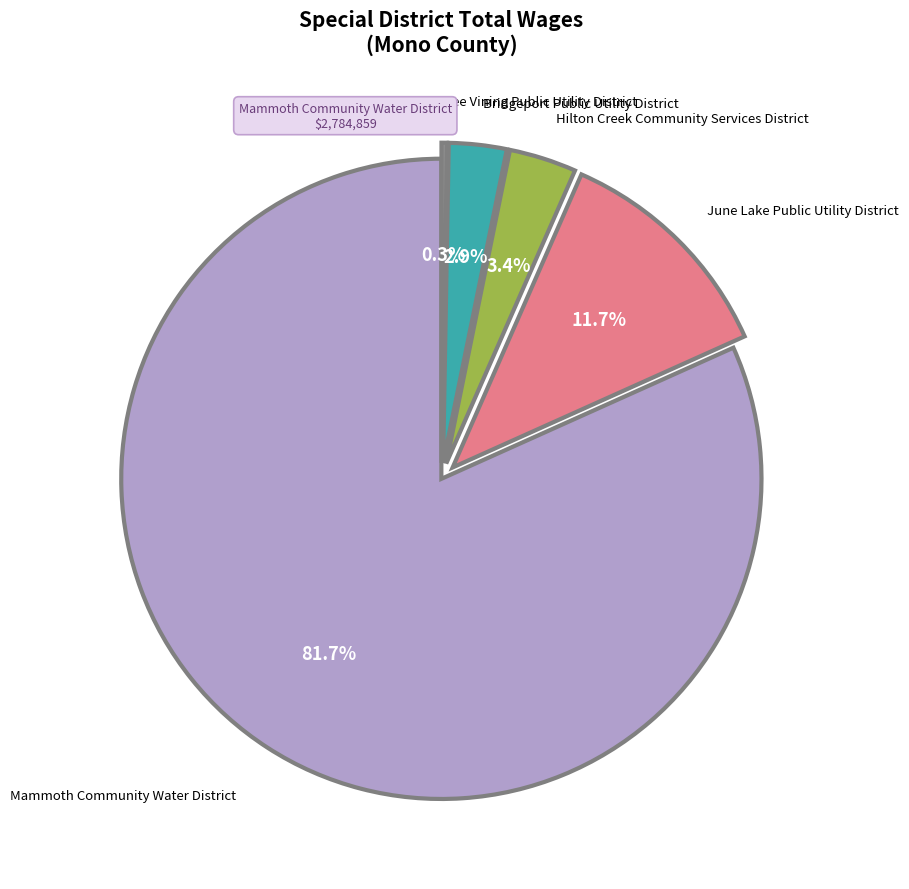

How much of the chart is everything except Hilton Creek Community Services District?

96.6%